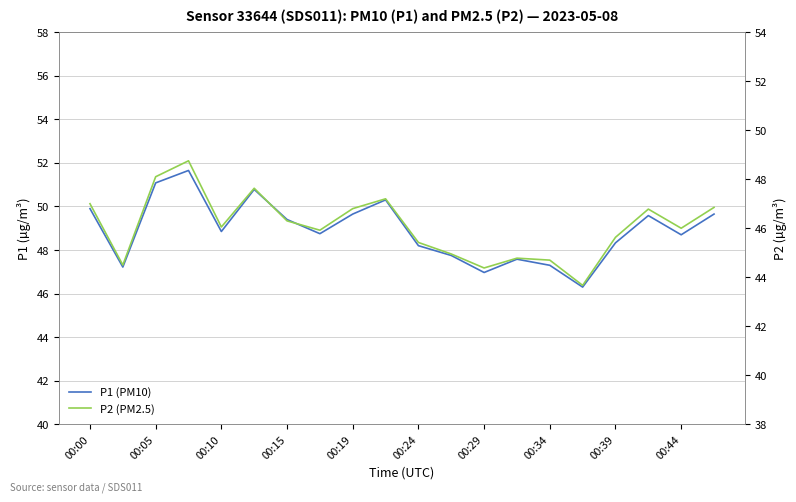

What is the difference between the highest and lowest values at 19?

2.8